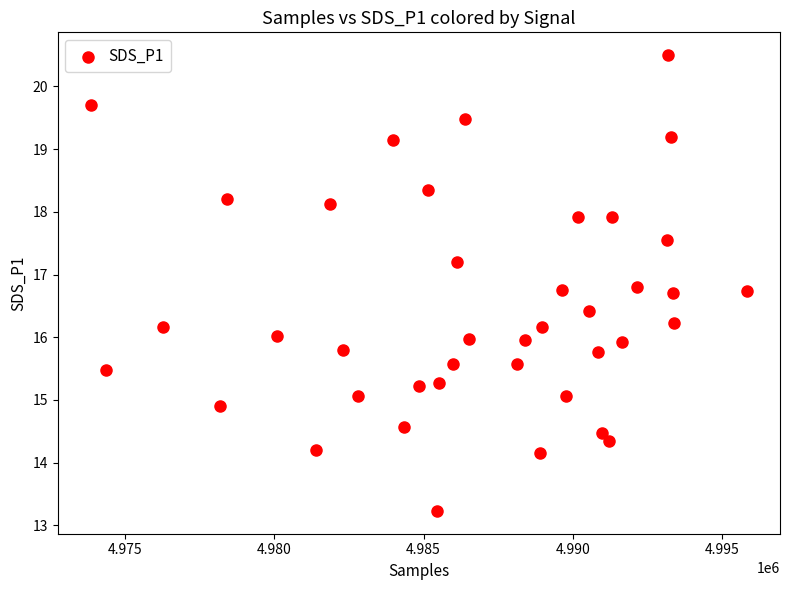

What is the range of Y values (max minus min)?

7.3